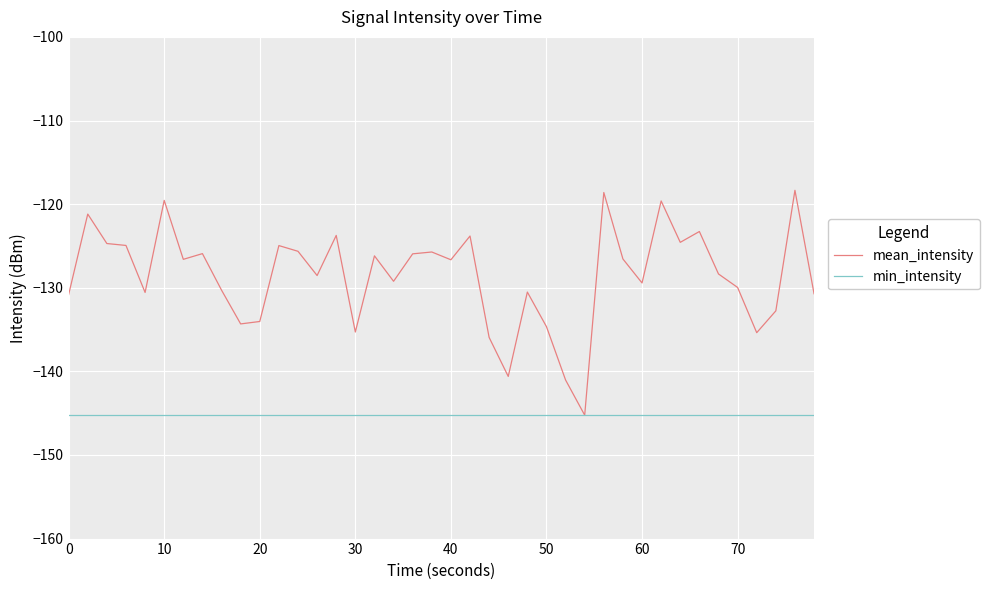

Which series has the widest spread of values?

mean_intensity